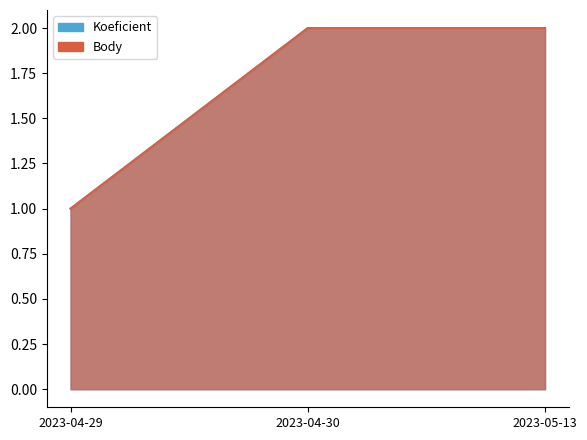

What is the maximum value for Body?

2